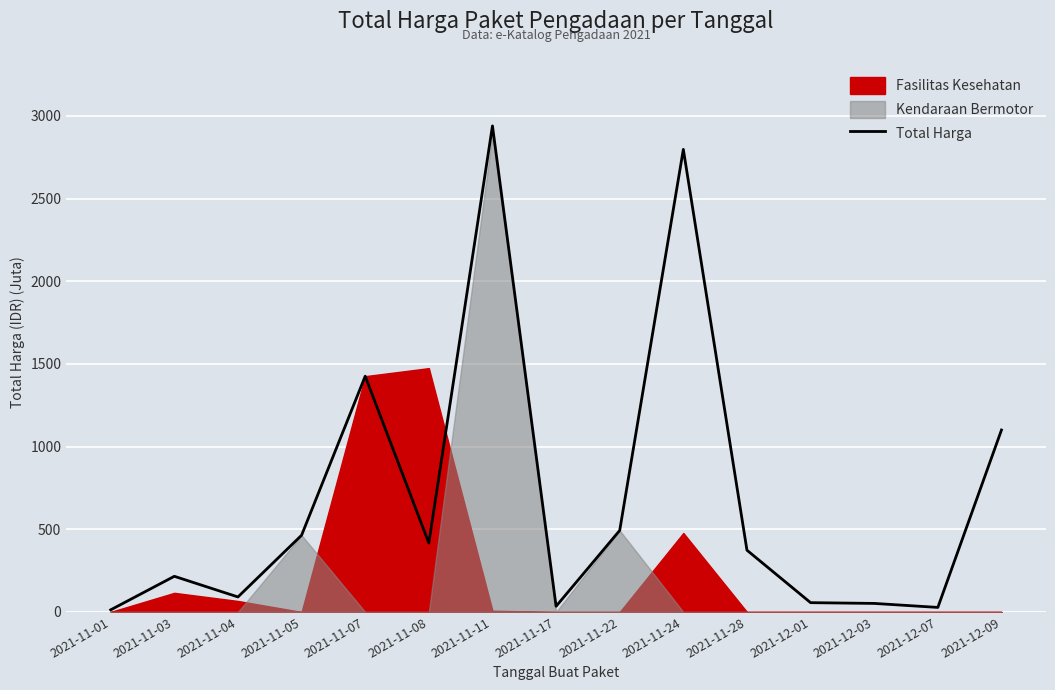

What is the ratio of the value at 2021-12-07 to the value at 2021-11-03?

0.1